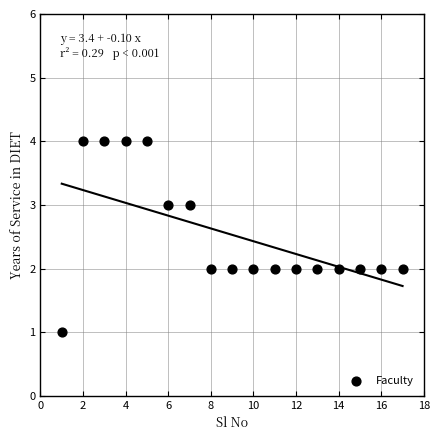

What is the range of Y values (max minus min)?

3